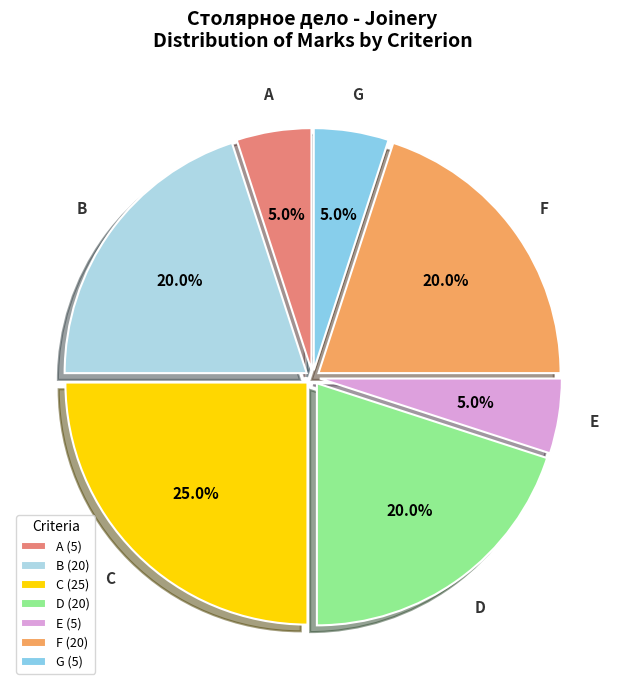

How many slices are in this pie chart?

7